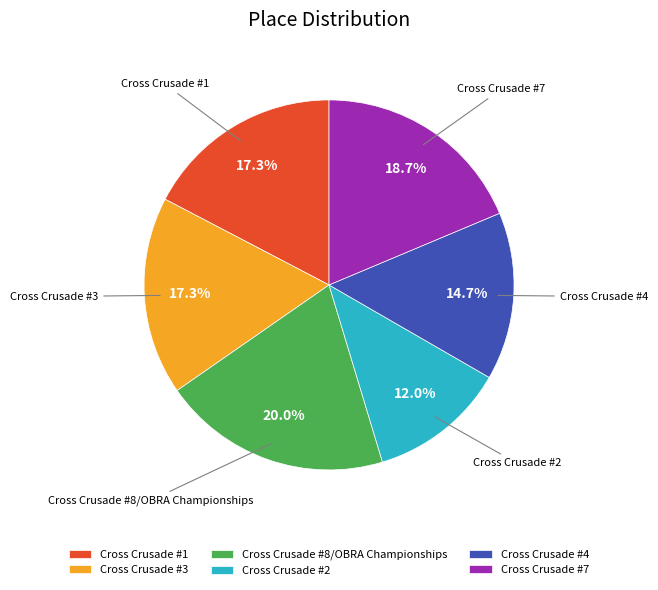

To the nearest percent, what is the difference between the Cross Crusade #1 and Cross Crusade #7 slice percentages?

1%